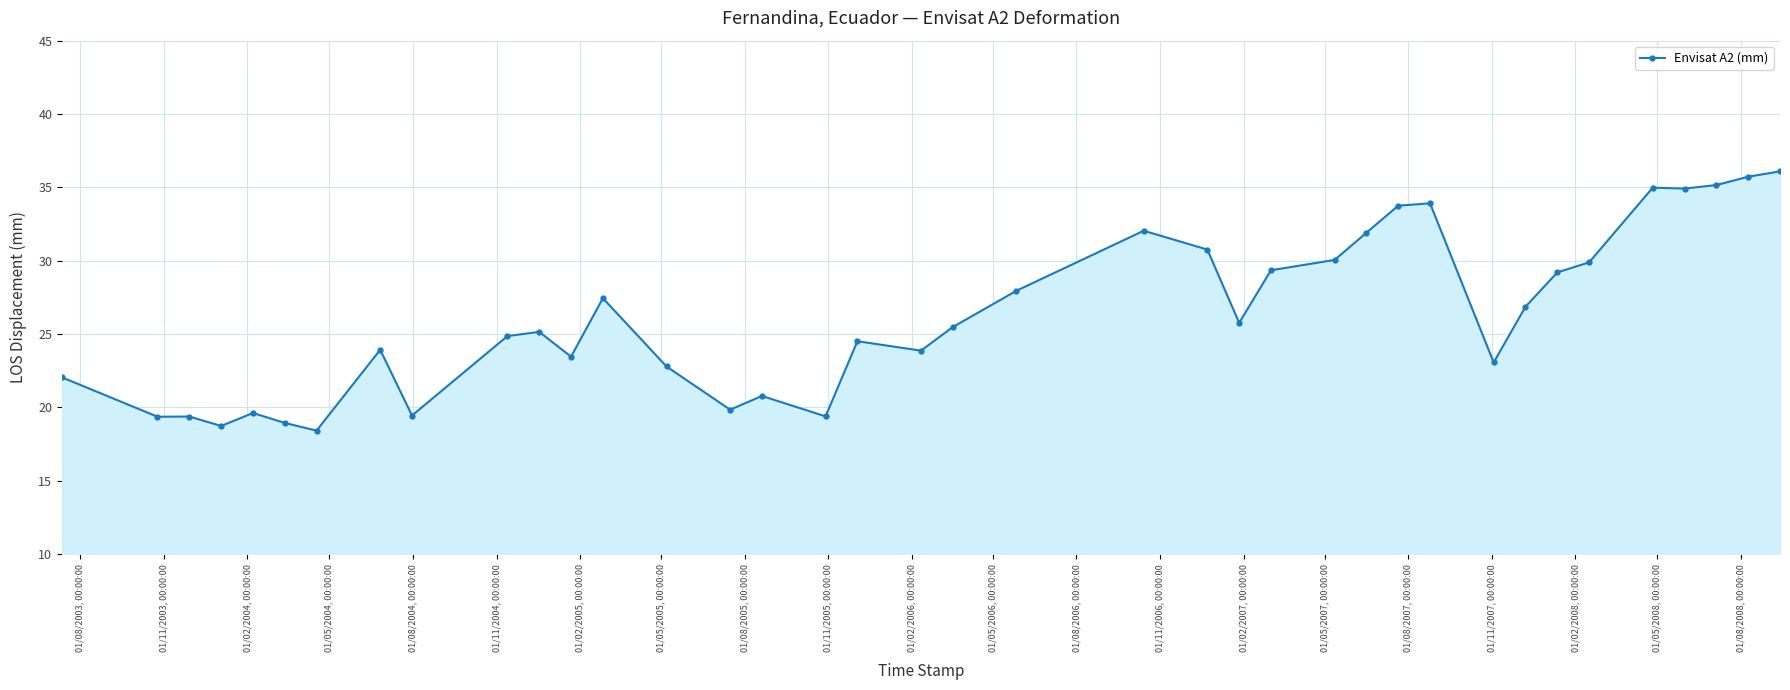

True or false: the data has more than 1 interior local peaks.

True